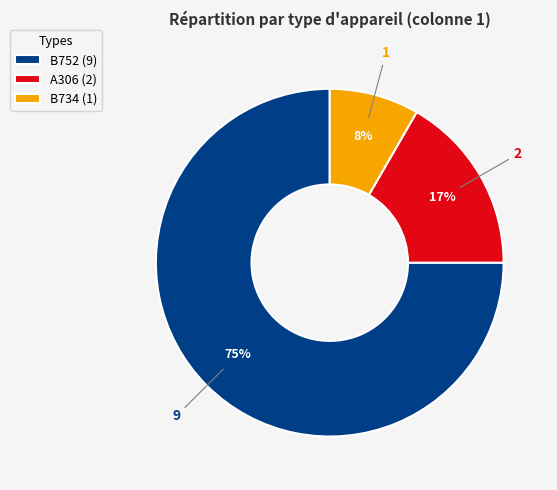

Between A306 (2) and B734 (1), which is larger?

A306 (2)